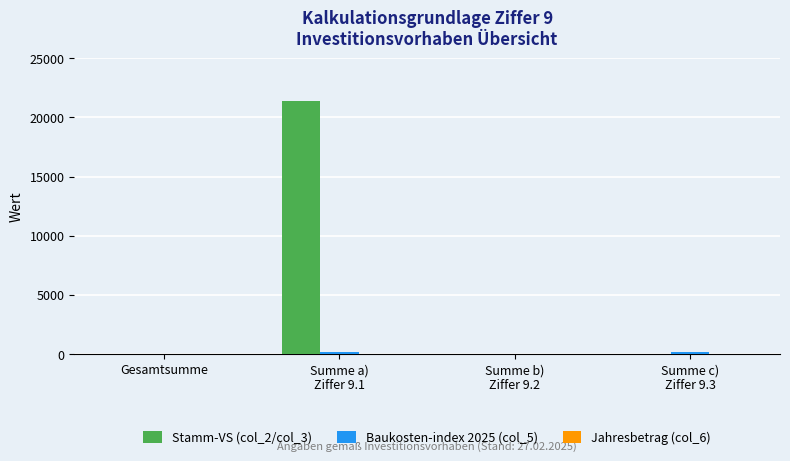

How many series are shown in this chart?

2